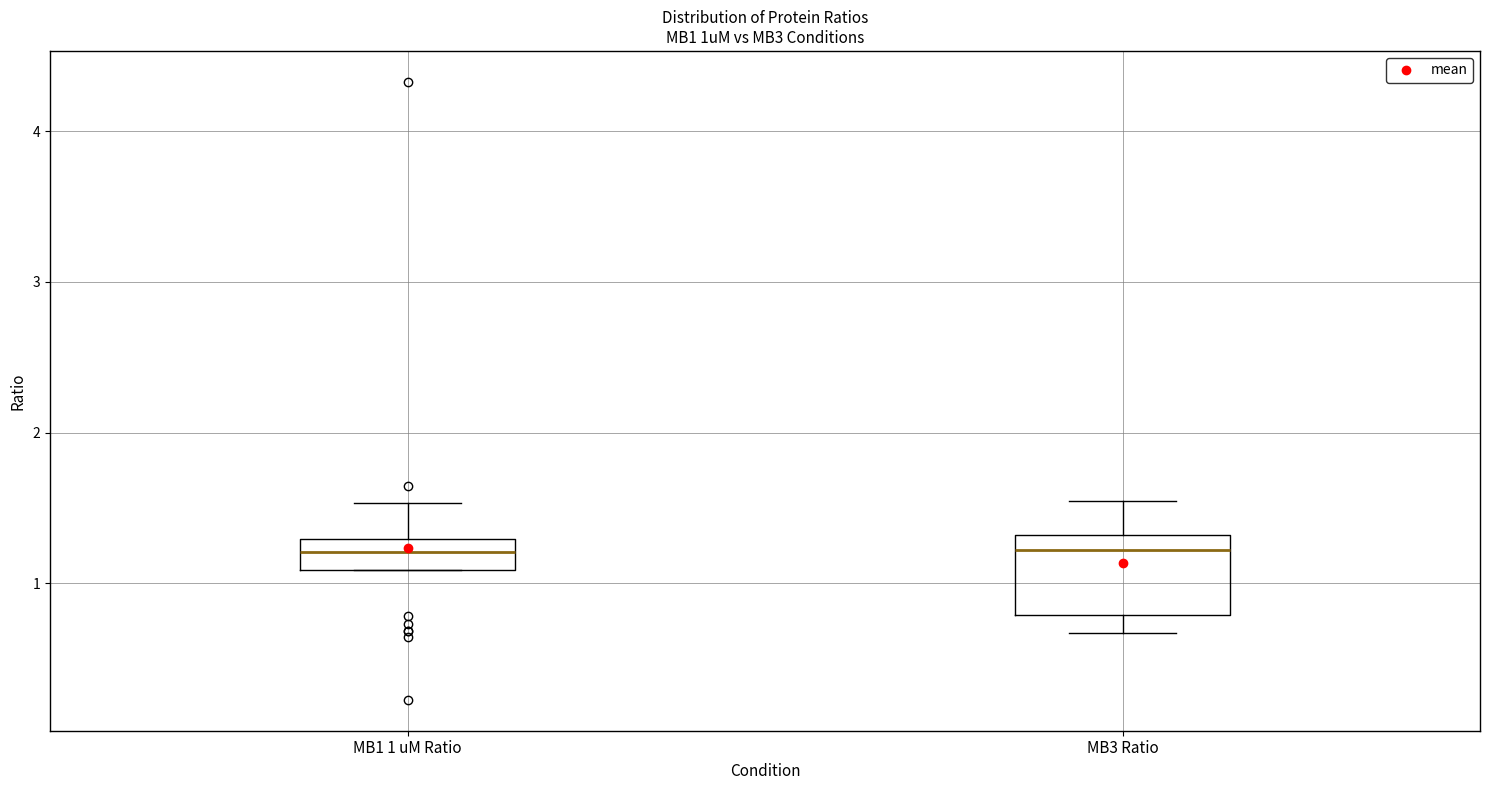

Reading left to right, read every box against the y-axis: the position of its median line, the range the box covers, and the ends of its whiskers. The values are not printed on the chart, so give them approximately, as read against the axis.

MB1 1 uM Ratio: median 1.2, box 1.1 to 1.3, whiskers 1.1 to 1.5
MB3 Ratio: median 1.2, box 0.8 to 1.3, whiskers 0.7 to 1.5